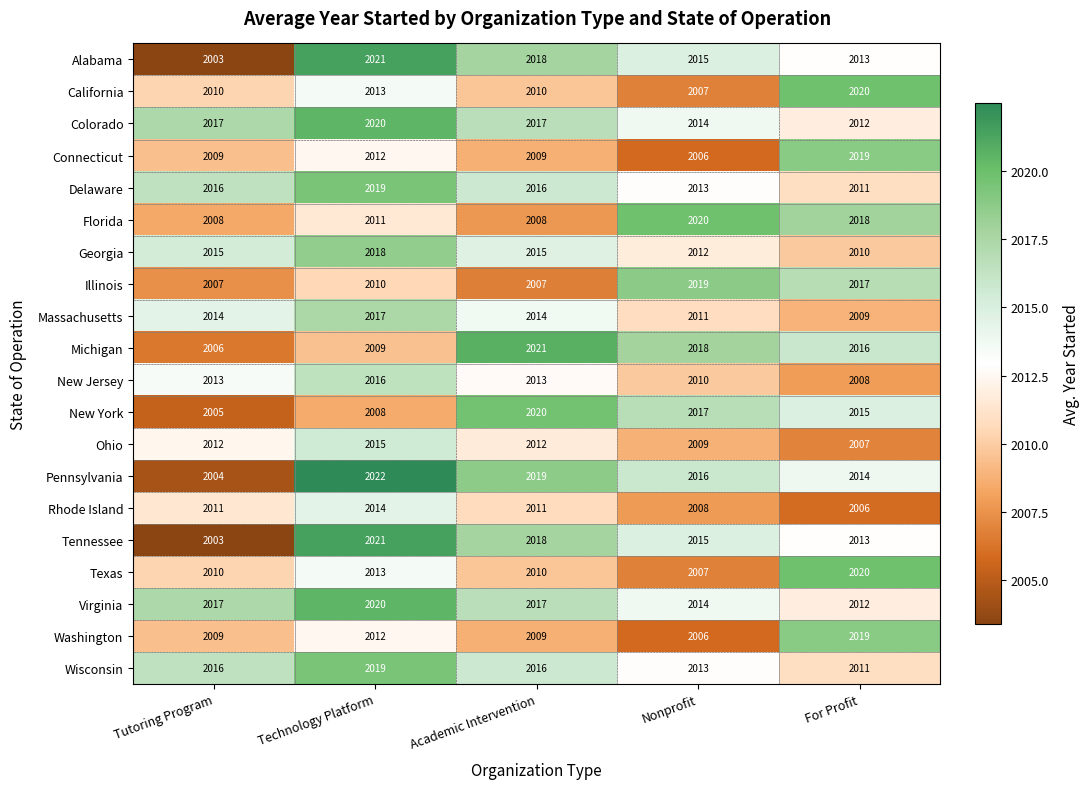

Rank the categories by Pennsylvania value from lowest to highest.

Tutoring Program, For Profit, Nonprofit, Academic Intervention, Technology Platform